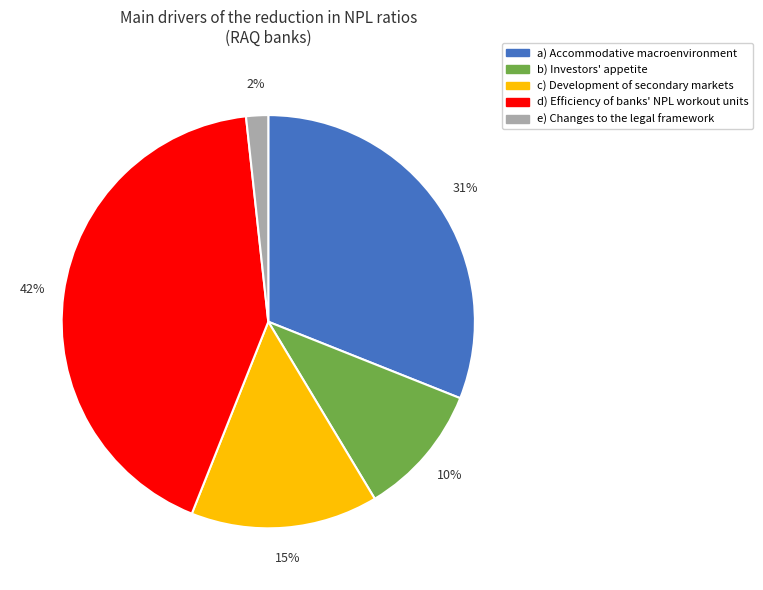

How many slices are in this pie chart?

5